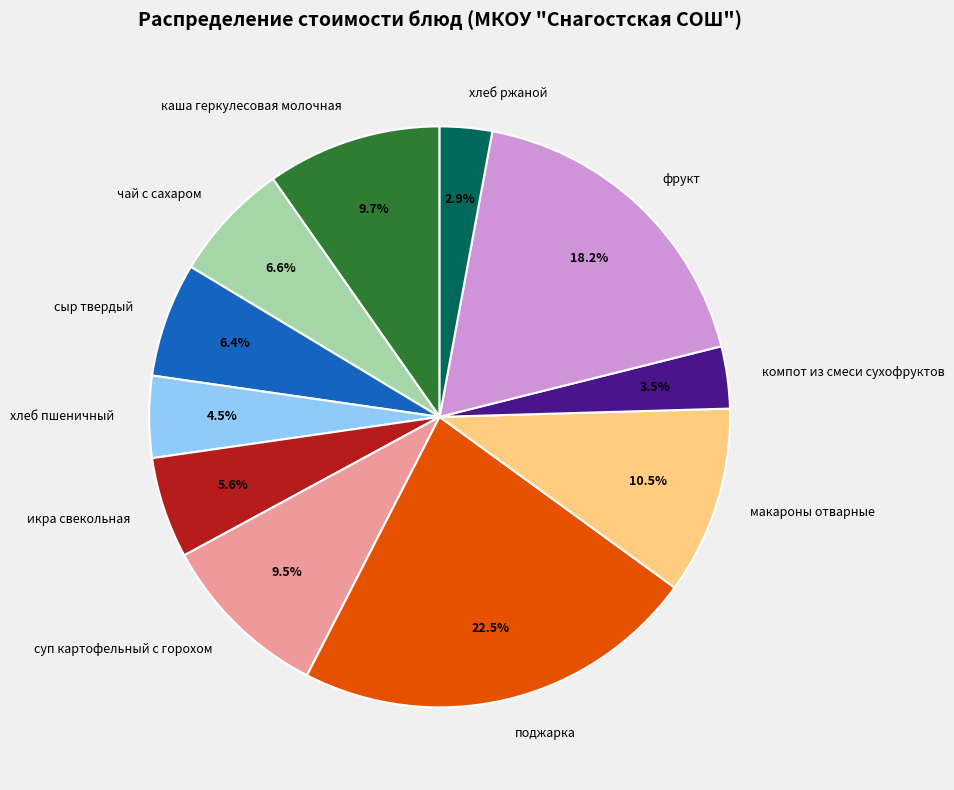

The сыр твердый slice represents 1% of the pie. True or false?

False